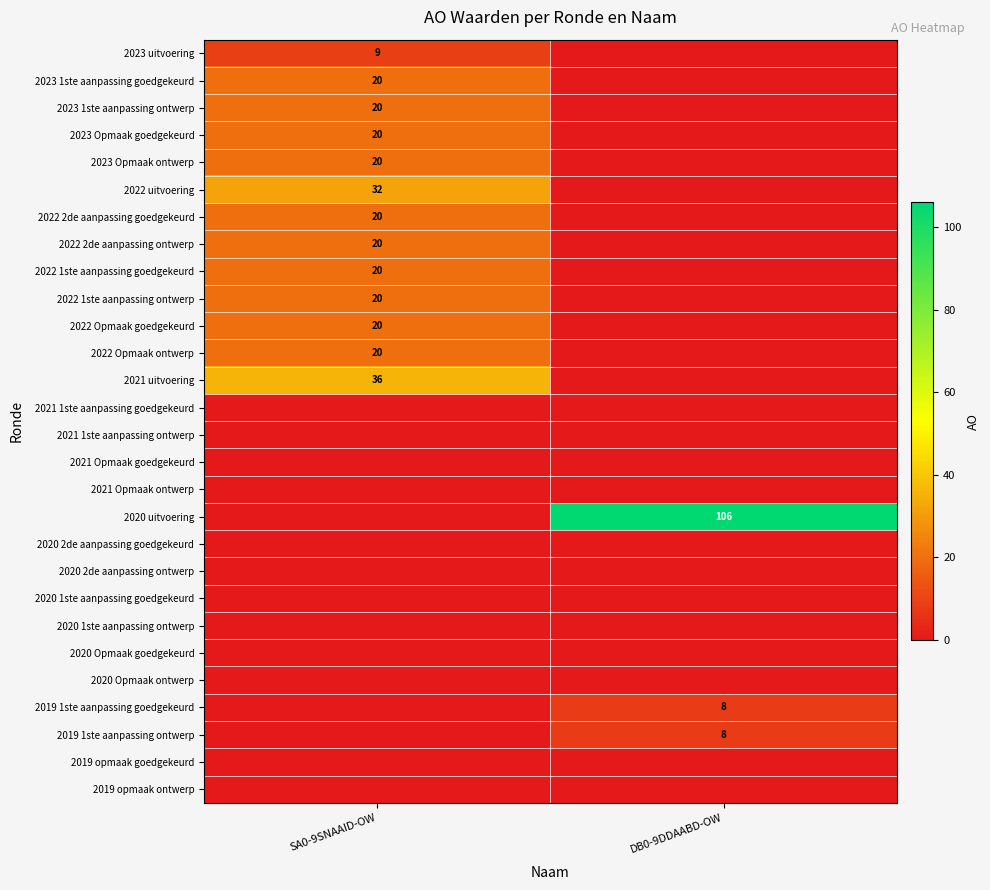

Which category has the lowest value in the 2019 1ste aanpassing goedgekeurd series?

SA0-9SNAAID-OW